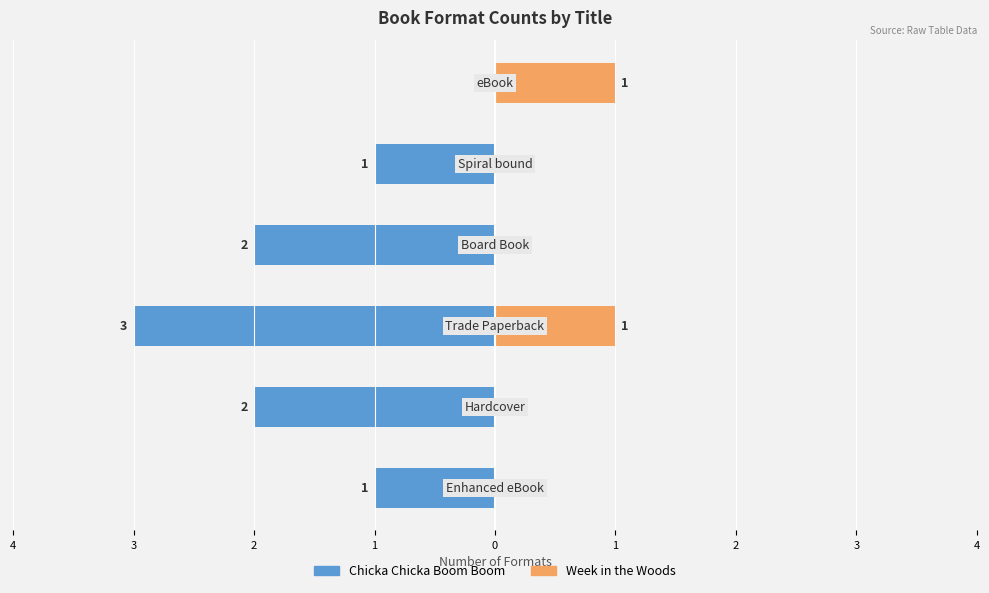

Is it true that Chicka Chicka Boom Boom equals -1 at 0?

False